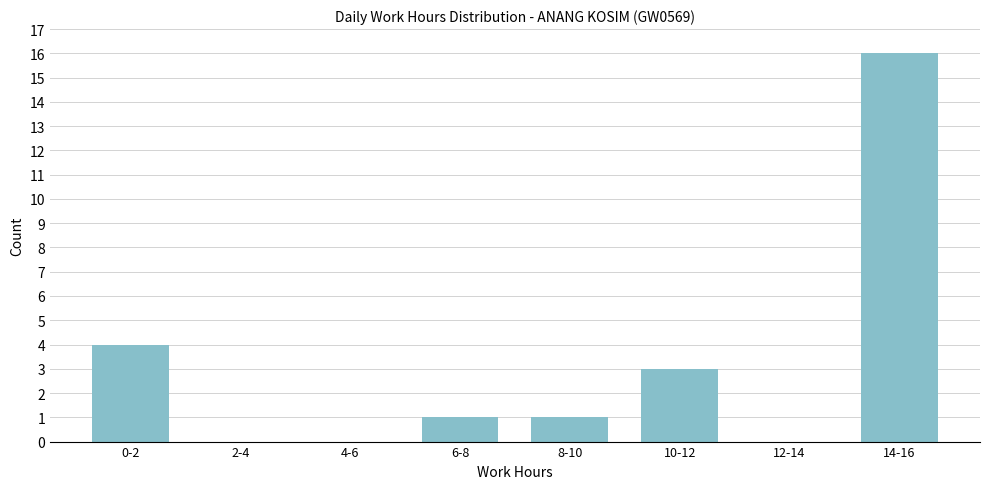

Reading left to right, transcribe all the data shown in this chart.

0-2=4	2-4=0	4-6=0	6-8=1	8-10=1	10-12=3	12-14=0	14-16=16